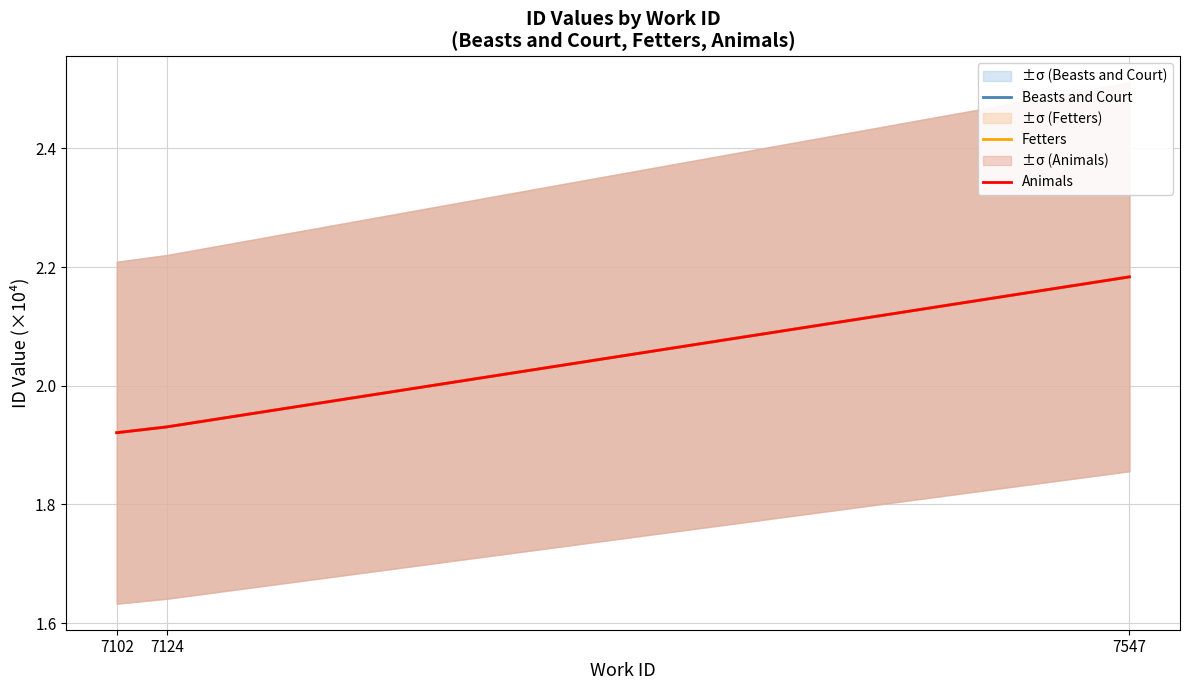

What are all the series names shown in the legend?

Beasts and Court, Fetters, Animals